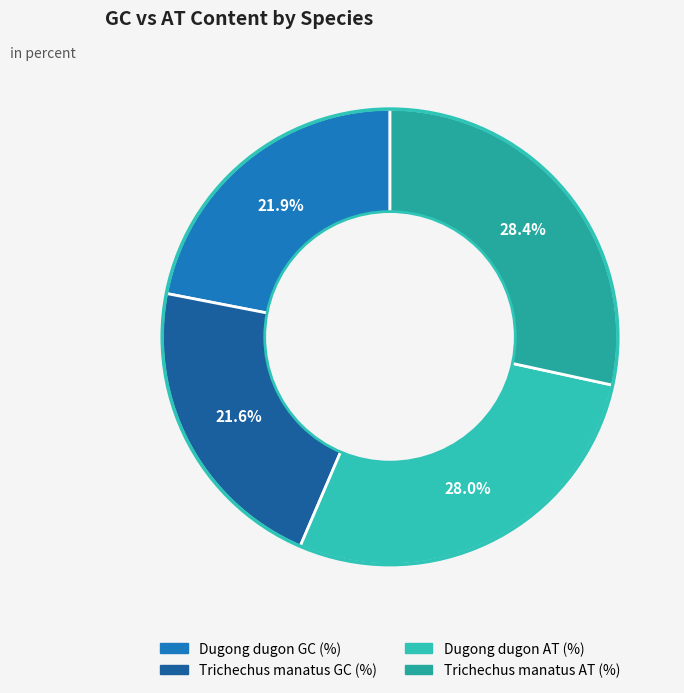

To the nearest percent, what is the difference between the largest and smallest slice percentages?

7%